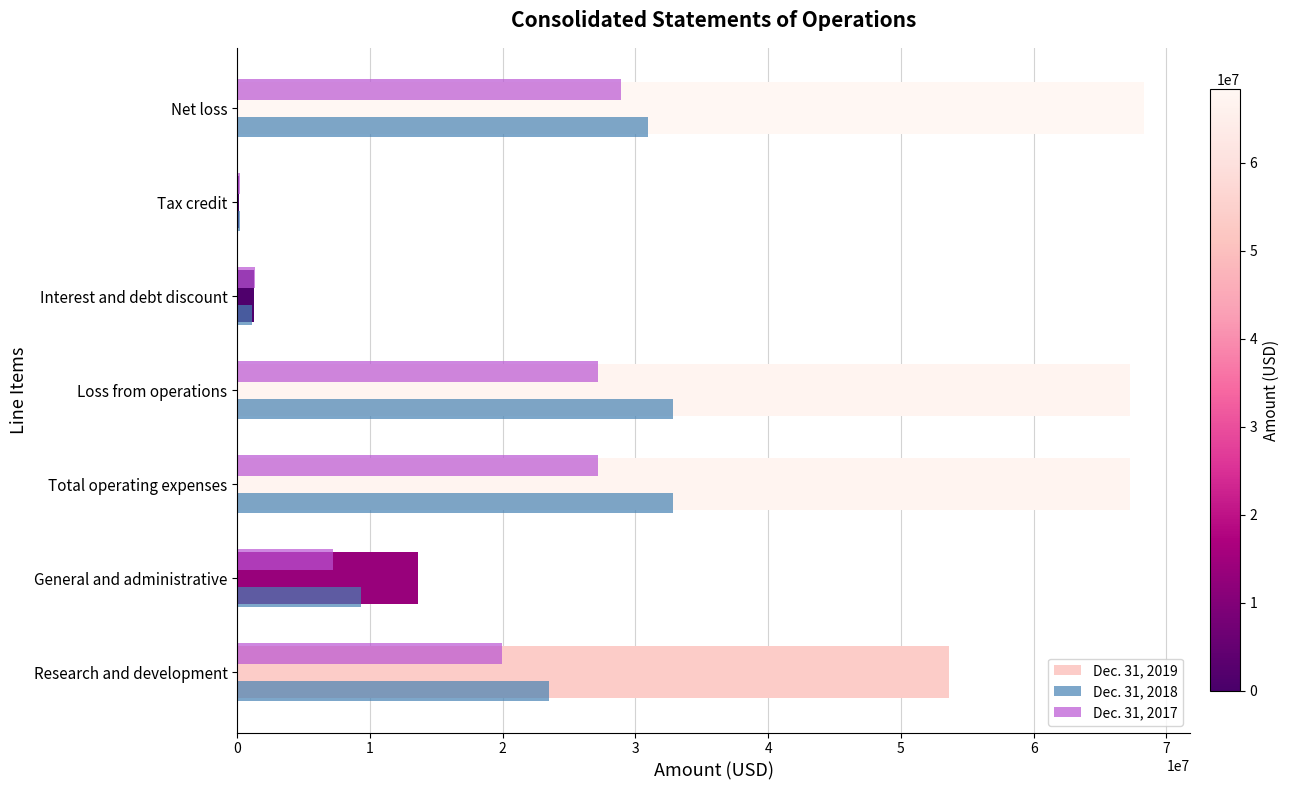

Which category has the highest value across all series?

Net loss